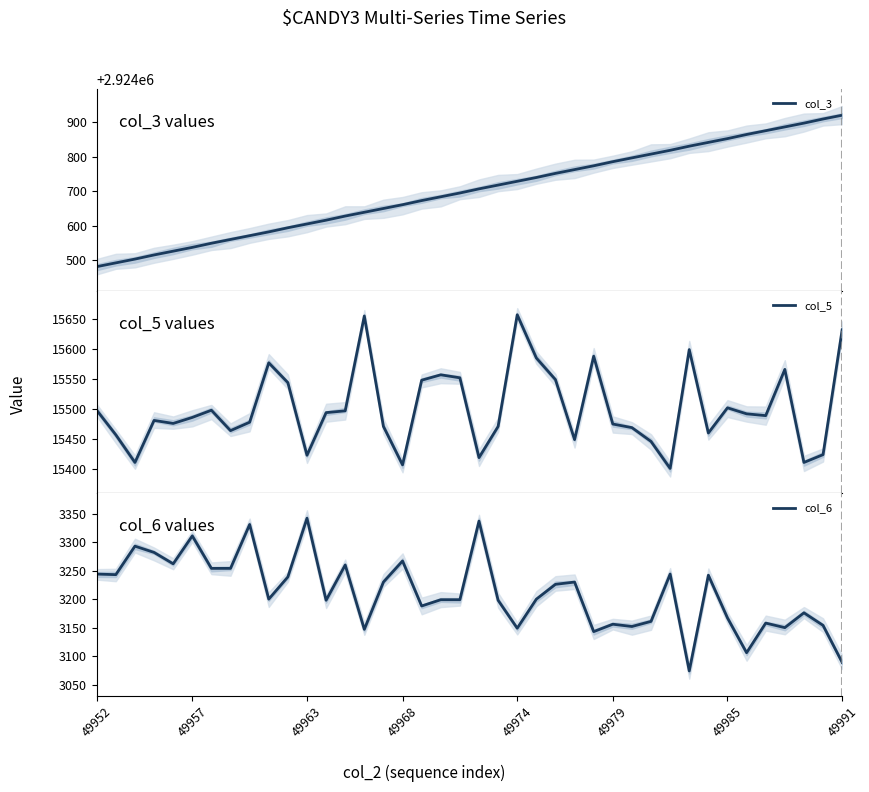

Rank the series at 25 from highest to lowest value.

col_3, col_5, col_6